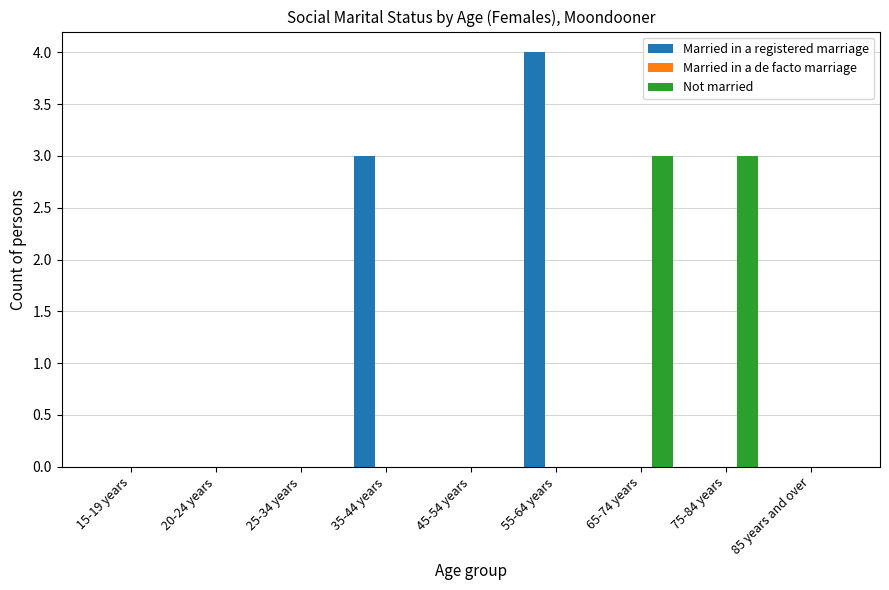

The value of Married in a registered marriage at 75-84 years is 0. True or false?

True